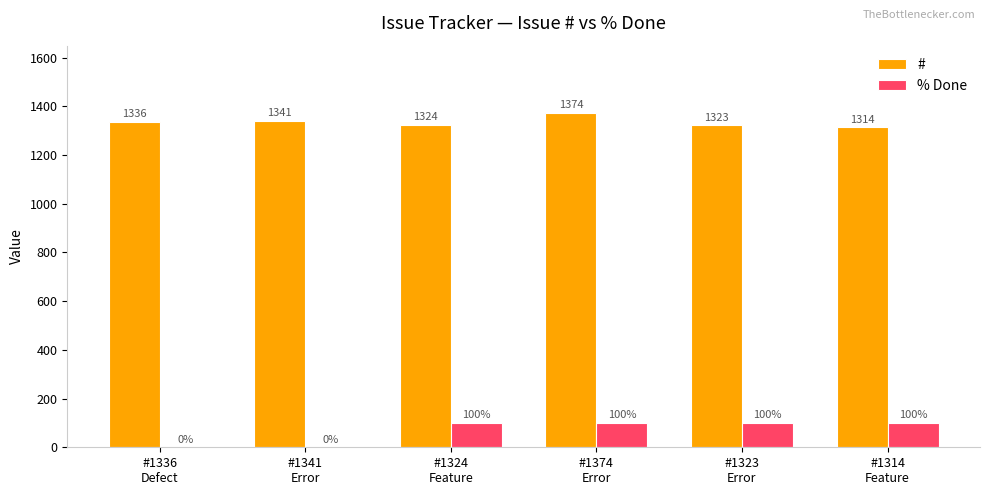

Is the value of # at #1336
Defect greater than the value of % Done at #1323
Error?

Yes